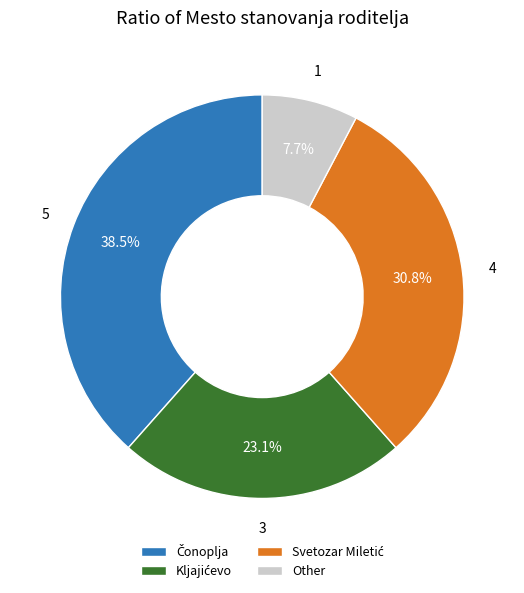

How many slices are in this pie chart?

4